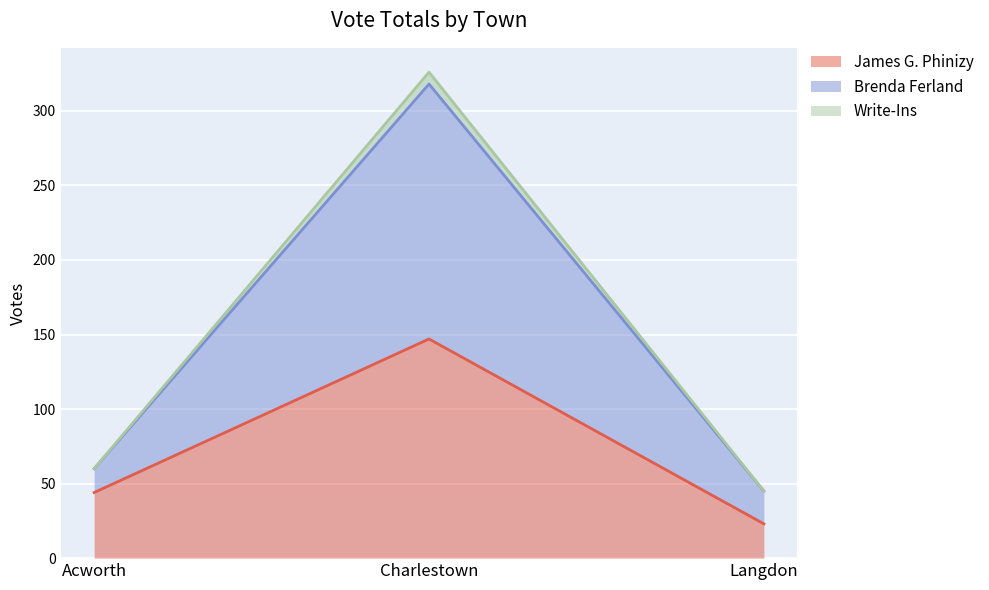

Count the number of data series in this chart.

3